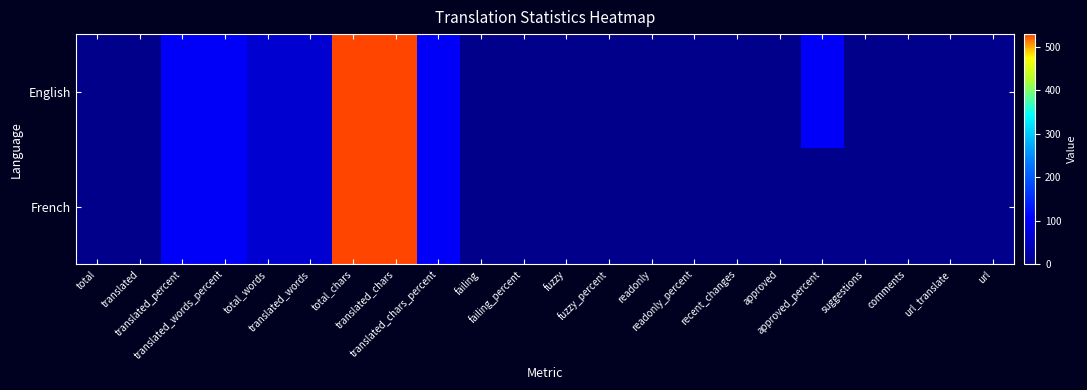

Reading left to right, list all the values displayed in this chart.

English: total=1	translated=1	translated_percent=100	translated_words_percent=100	total_words=65	translated_words=65	total_chars=529	translated_chars=529	translated_chars_percent=100	failing=0	failing_percent=0	fuzzy=0	fuzzy_percent=0	readonly=0	readonly_percent=0	recent_changes=0	approved=1	approved_percent=100	suggestions=0	comments=0	url_translate=0	url=0
French: total=1	translated=1	translated_percent=100	translated_words_percent=100	total_words=65	translated_words=65	total_chars=529	translated_chars=529	translated_chars_percent=100	failing=0	failing_percent=0	fuzzy=0	fuzzy_percent=0	readonly=0	readonly_percent=0	recent_changes=0	approved=0	approved_percent=0	suggestions=0	comments=0	url_translate=0	url=0